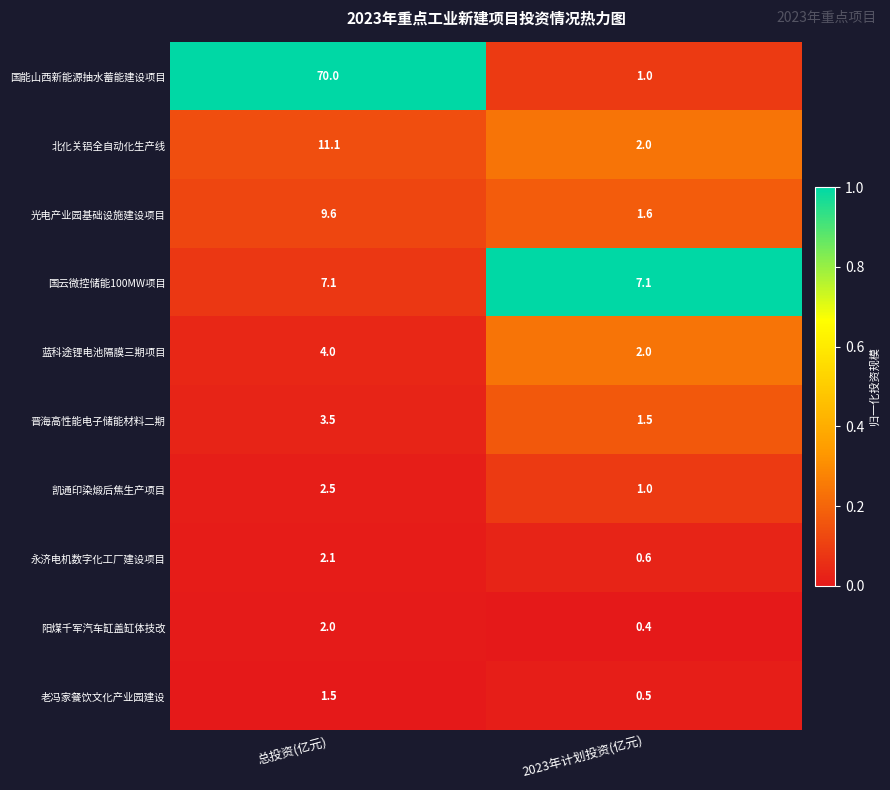

What is the spread (max minus min) of values at 总投资(亿元)?

68.5